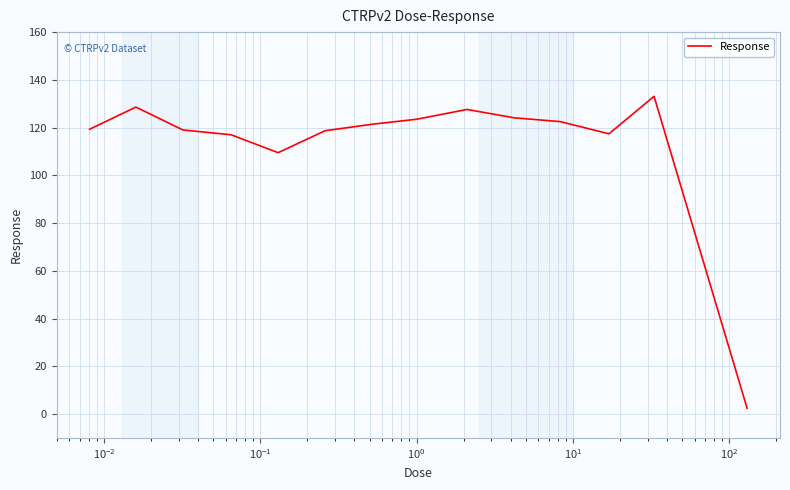

How many interior local peaks (higher than both neighbors) does the data have?

3